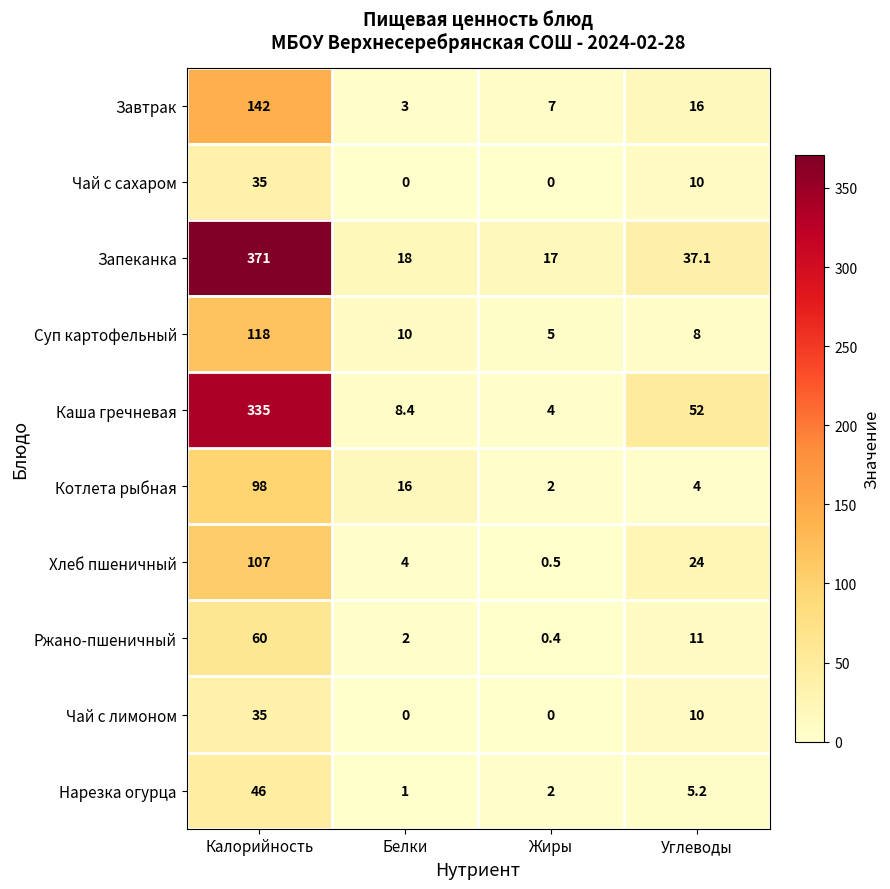

What is the difference between the maximum and second lowest values in the Нарезка огурца series?

44.0